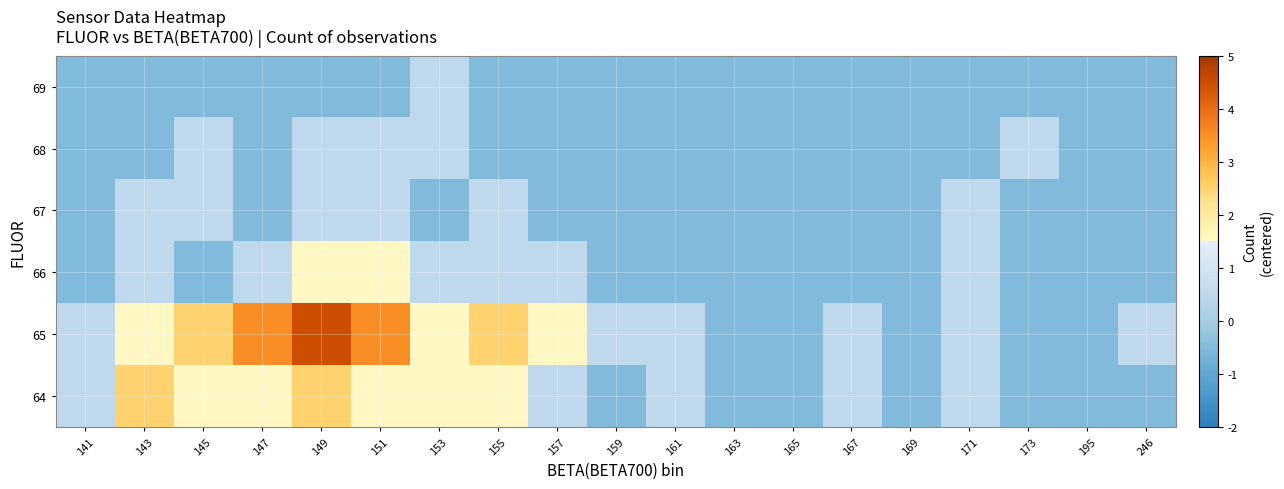

What is the greatest value displayed?

4.5